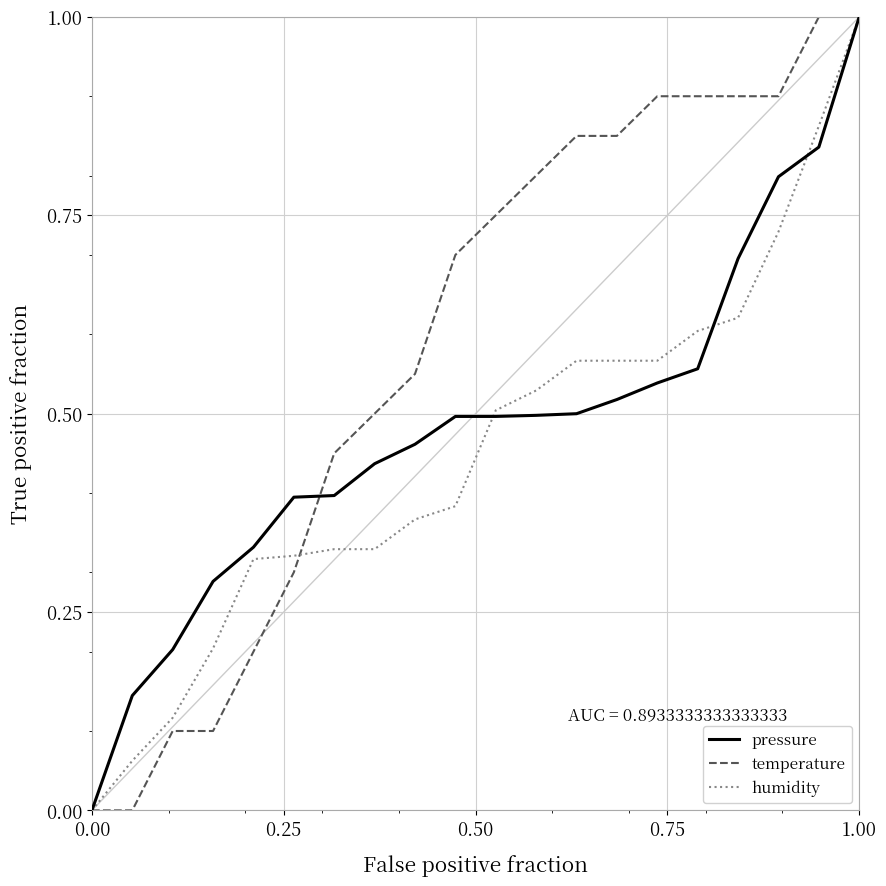

What are all the series names shown in the legend?

pressure, temperature, humidity